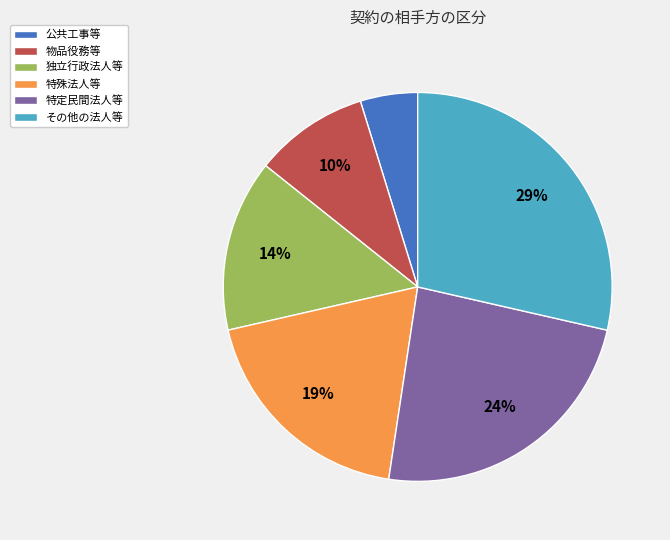

The 特殊法人等 slice represents 9% of the pie. True or false?

False